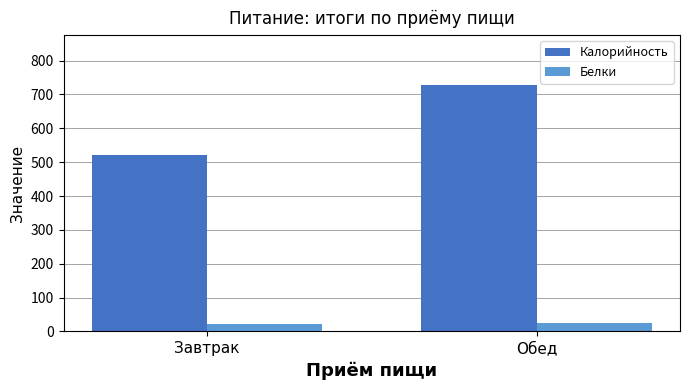

True or false: Калорийность has a value of 1289.3 at Обед.

False